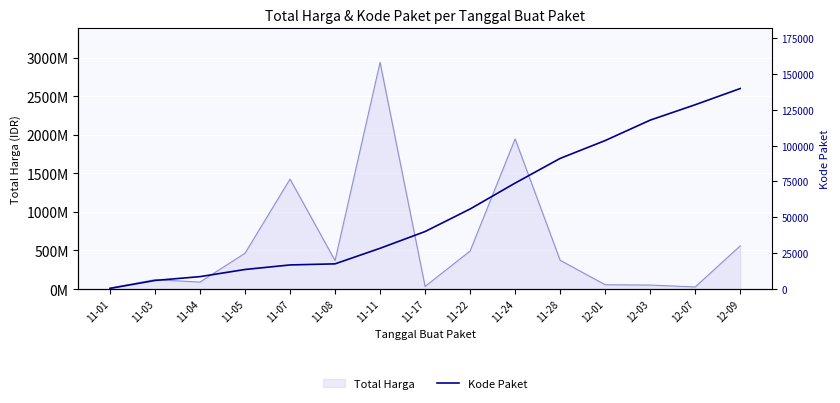

Is it true that the value at 12-07 is 178696?

False